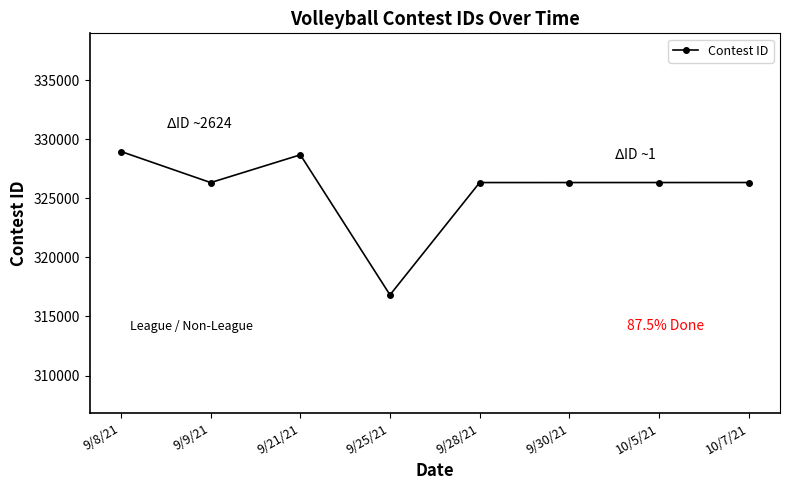

What is the sum of the values at 9/30/21 and 9/28/21?

652665